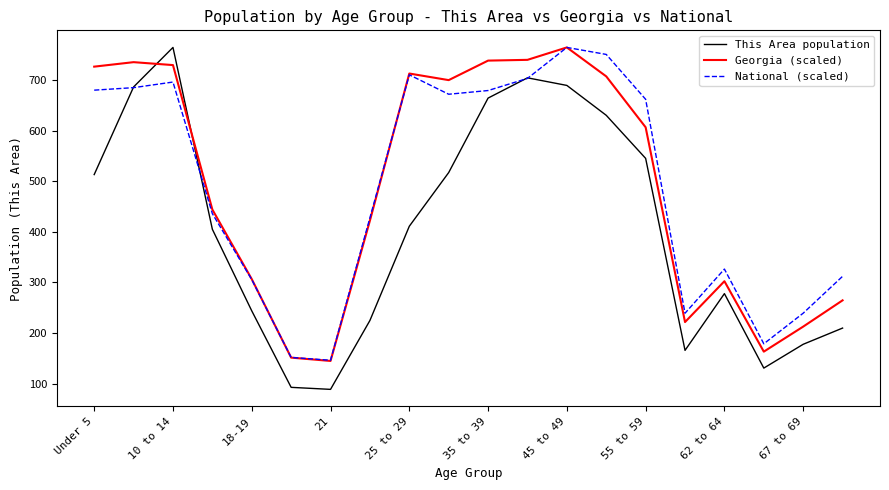

What is the maximum value for National (scaled)?

764.0